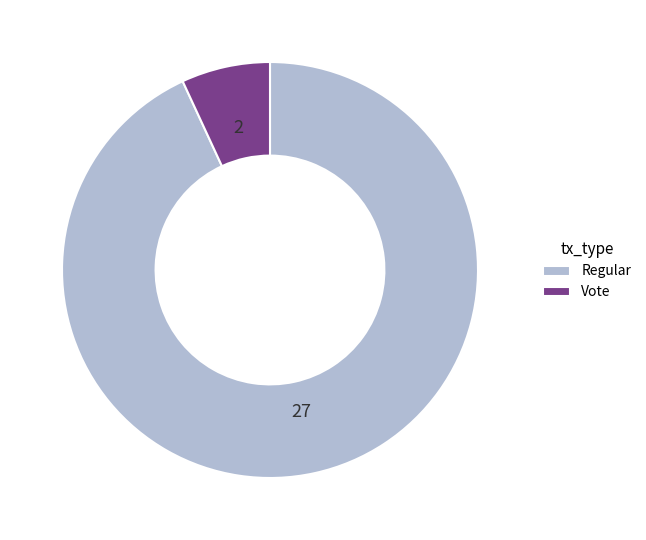

True or false: Regular accounts for 83% of the total.

False